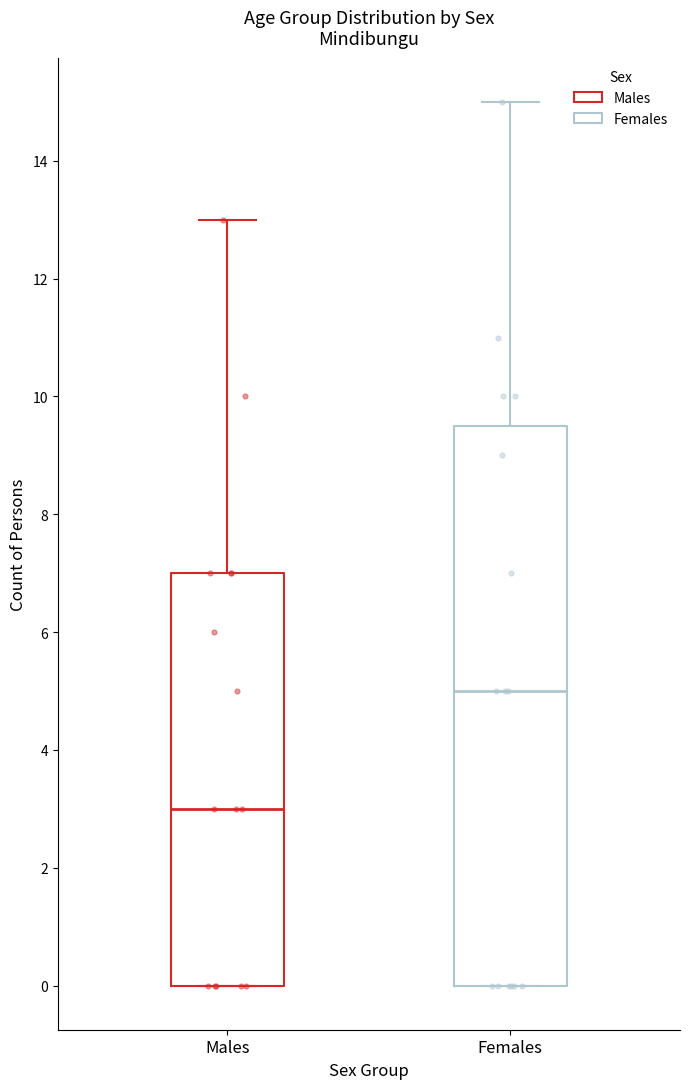

Reading left to right, transcribe this box plot: for each box, give where its median line is, the range the box spans, and where its two whiskers end, as read against the y-axis. The values are not printed on the chart, so give them approximately, as read against the axis.

Males: median 3.0, box 0.0 to 7.0, whiskers 0.0 to 13.0
Females: median 5.0, box 0.0 to 9.6, whiskers 0.0 to 15.0